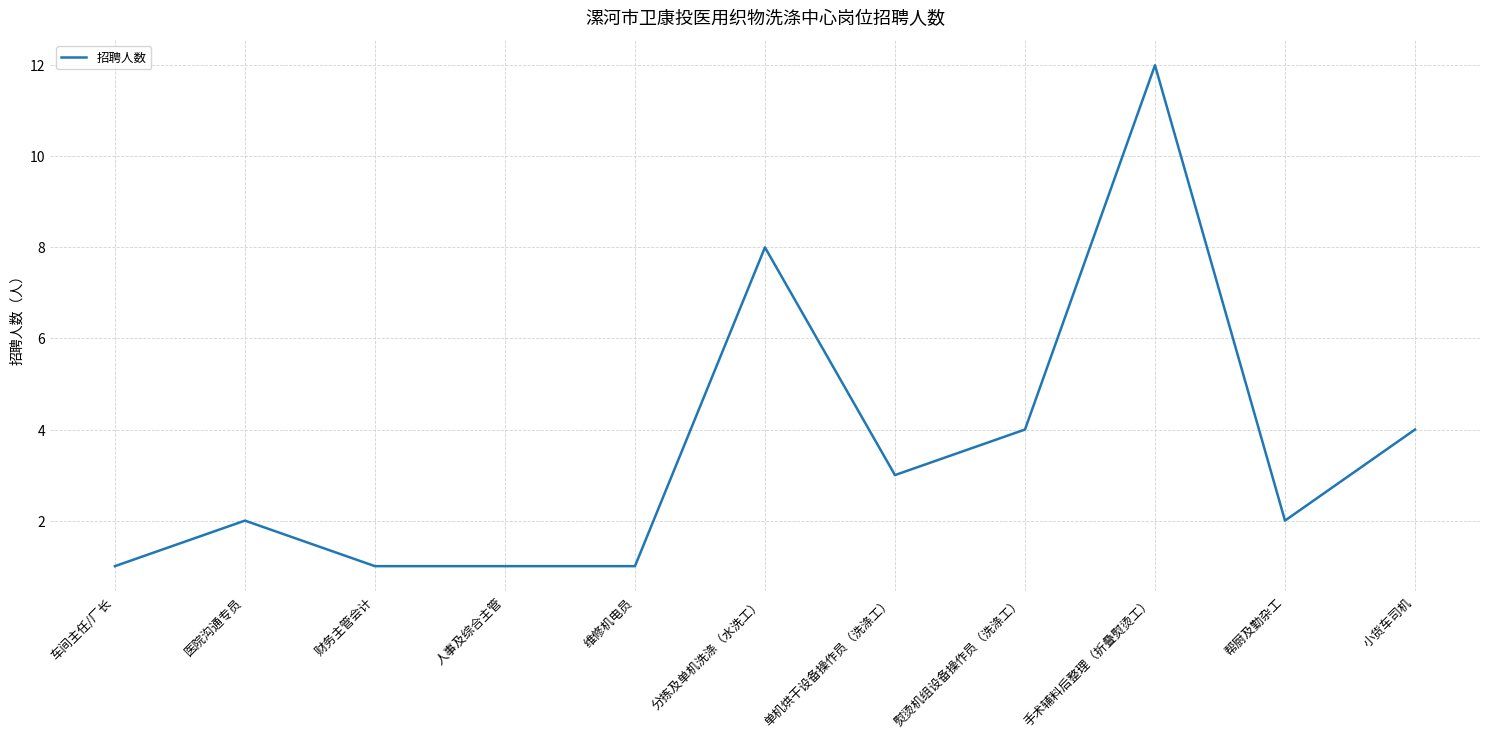

What is the change in value from 分拣及单机洗涤（水洗工） to 小货车司机?

-4